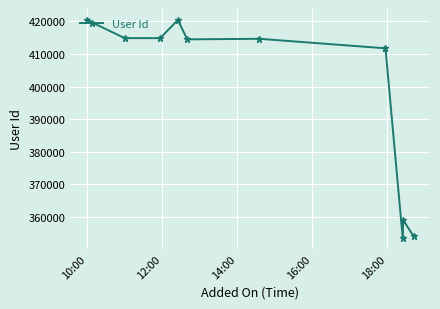

What is the minimum value shown in the chart?

353512